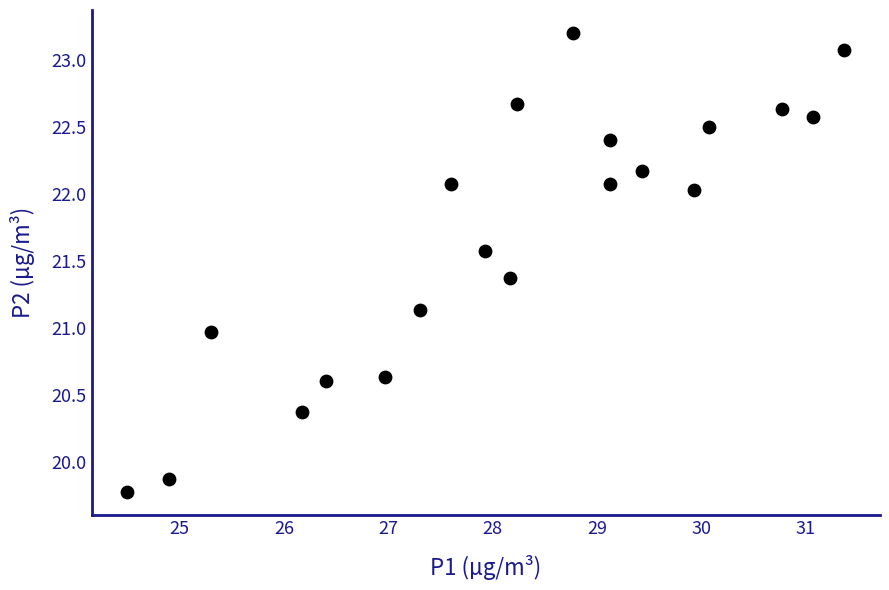

What is the range of X values (max minus min)?

6.9